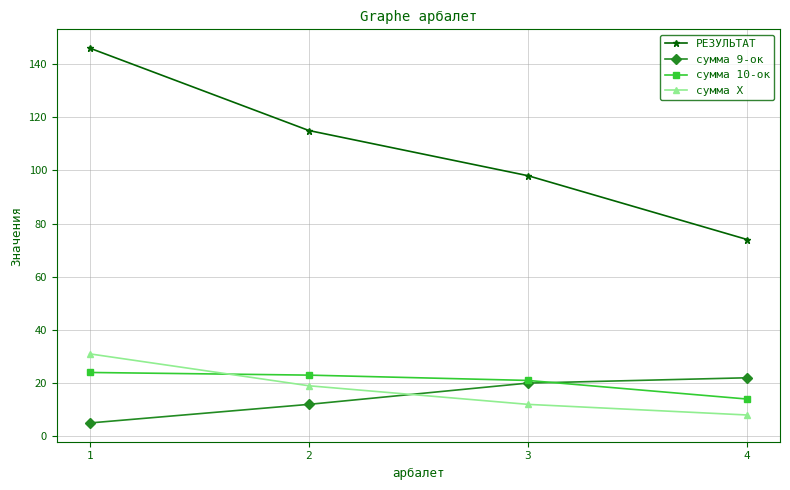

True or false: сумма 9-ок and РЕЗУЛЬТАТ intersect in this chart.

False